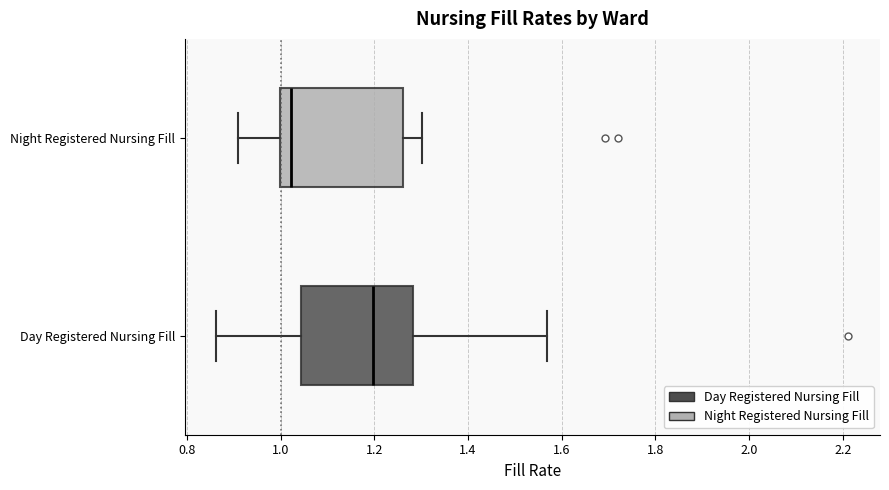

Reading bottom to top, read every box against the x-axis: the position of its median line, the range the box covers, and the ends of its whiskers. The values are not printed on the chart, so give them approximately, as read against the axis.

Day Registered Nursing Fill: median 1.20, box 1.04 to 1.28, whiskers 0.86 to 1.56
Night Registered Nursing Fill: median 1.02, box 1.00 to 1.26, whiskers 0.90 to 1.30